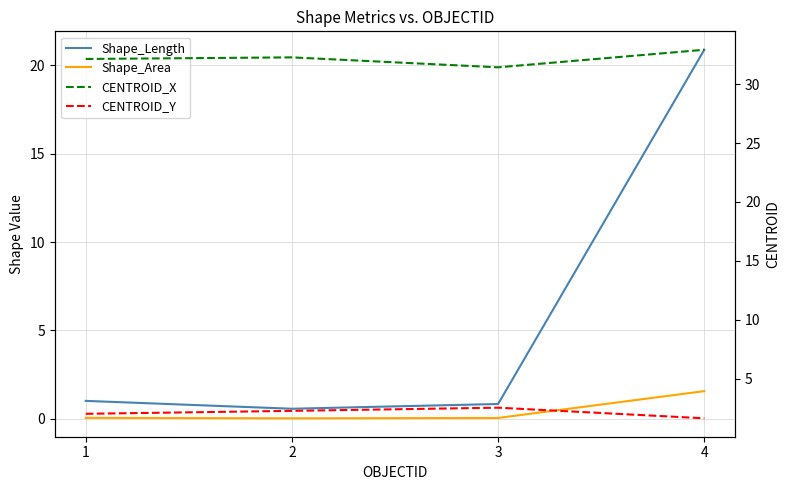

How many series are shown in this chart?

4